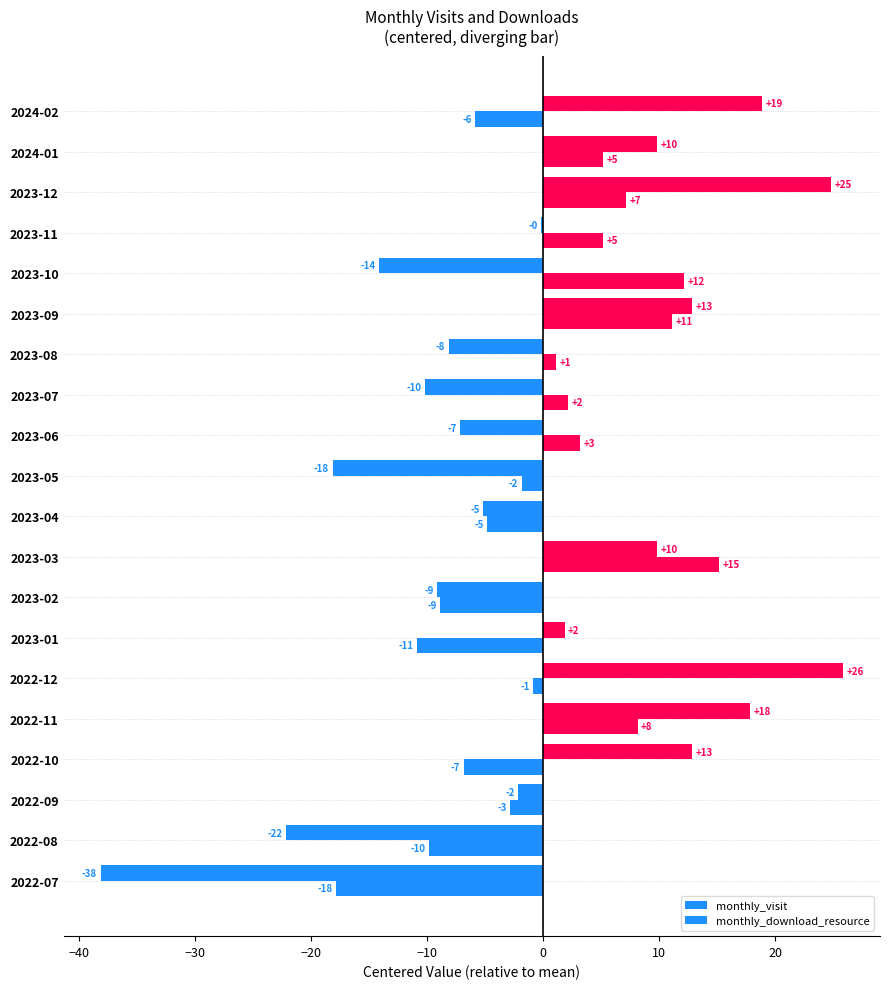

What is the maximum value for monthly_download_resource?

15.1